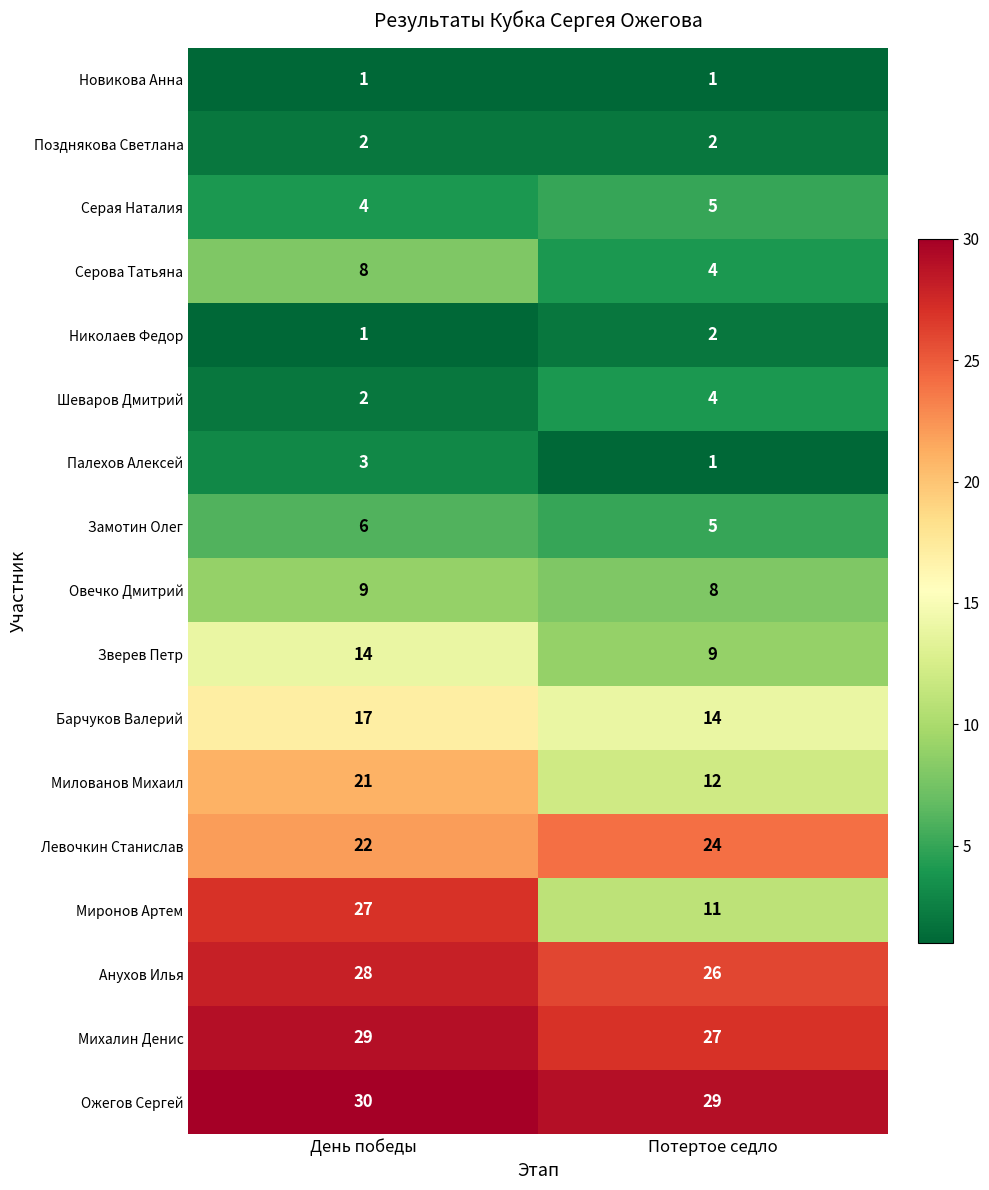

The Николаев Федор series shows 2 at День победы. True or false?

False